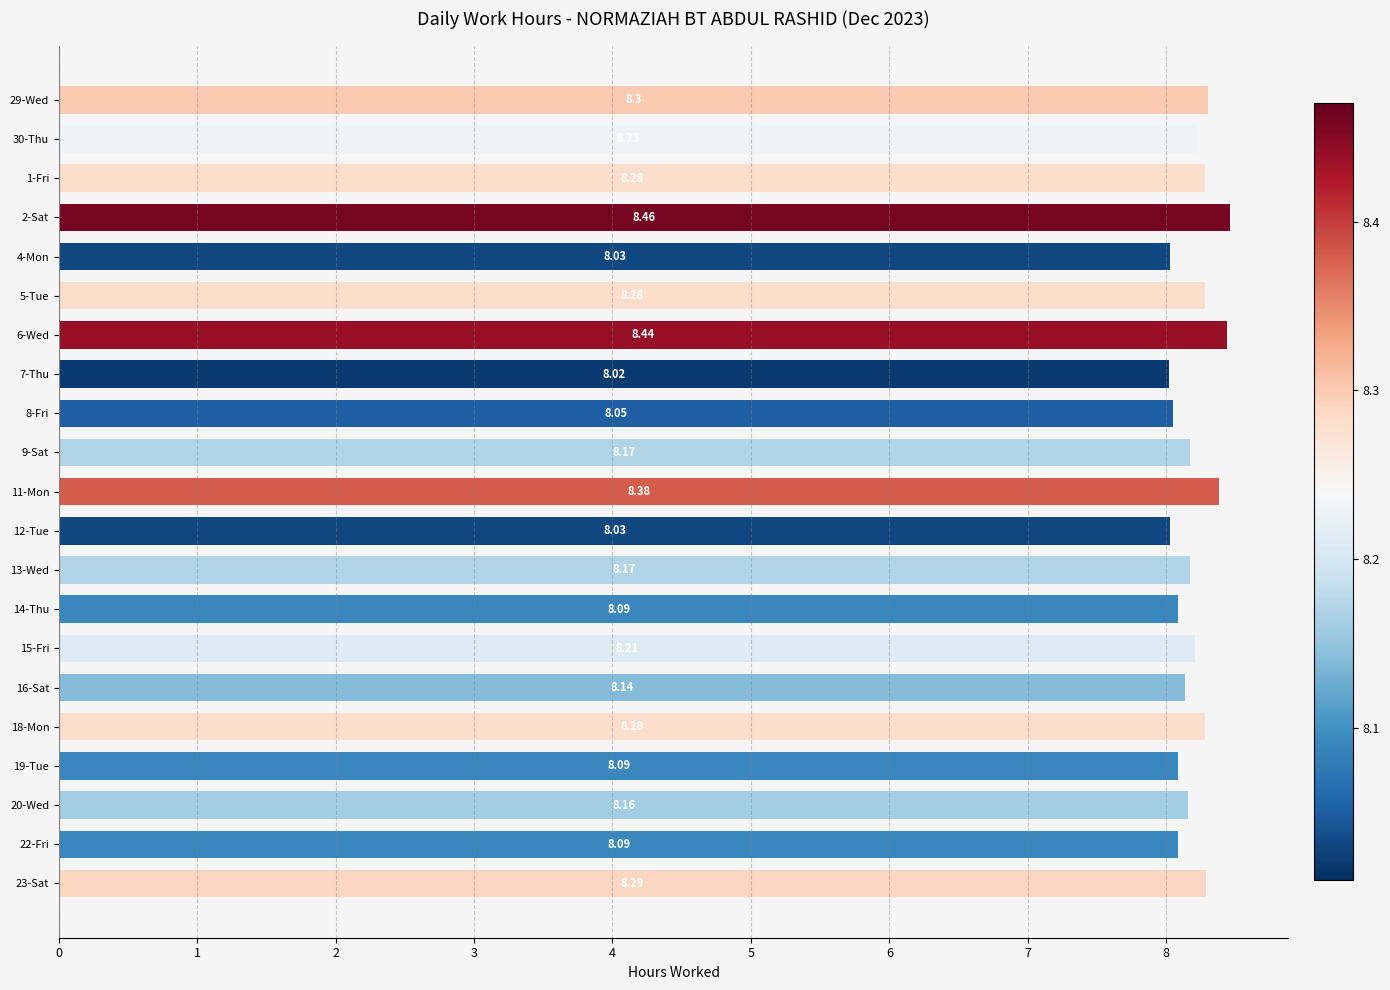

Approximately how many times larger is the value at 13-Wed compared to 1-Fri?

1.0